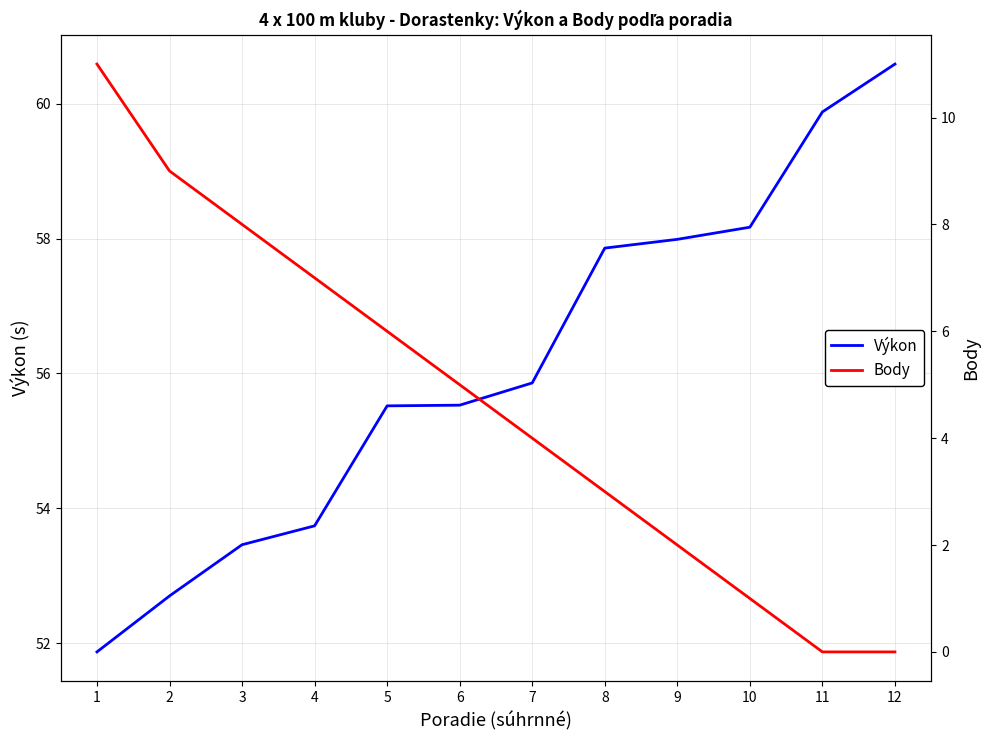

What is the approximate value of Body at 1?

11.0